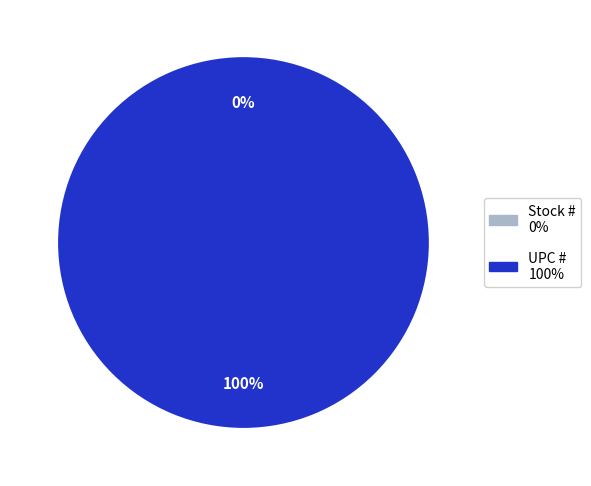

What is the smallest slice in the pie chart?

Stock #